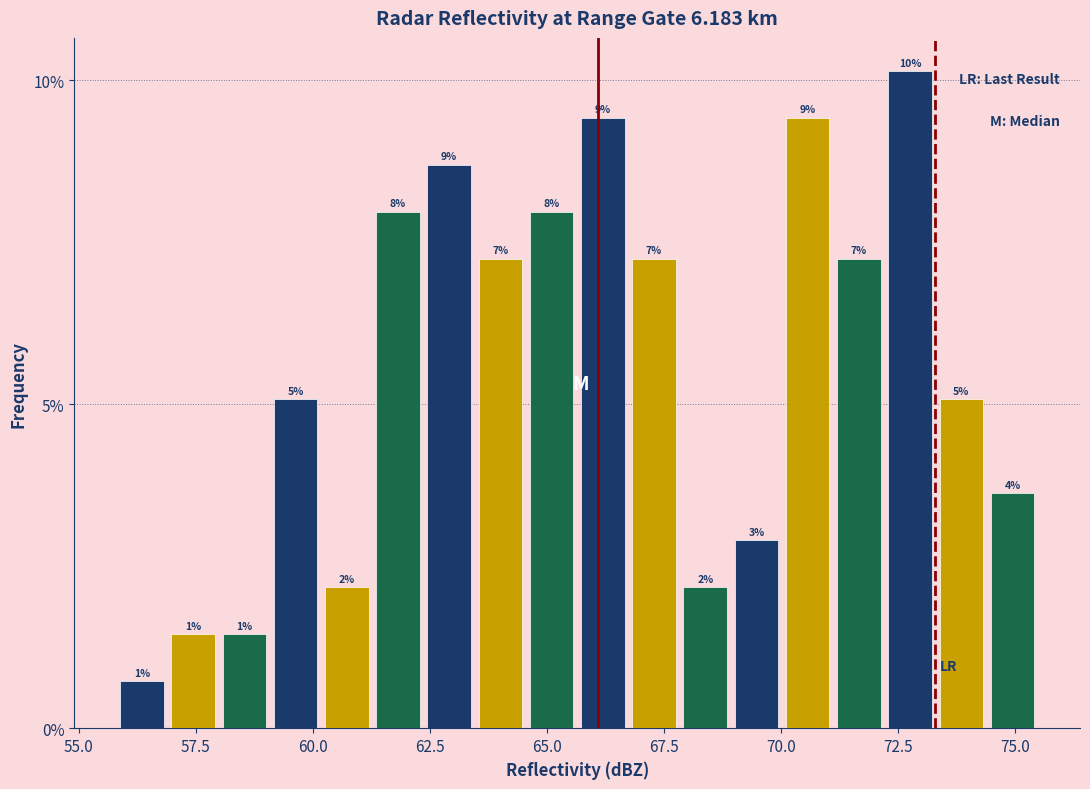

Read against the x-axis, roughly where is the centre of the tallest bar?

73.0